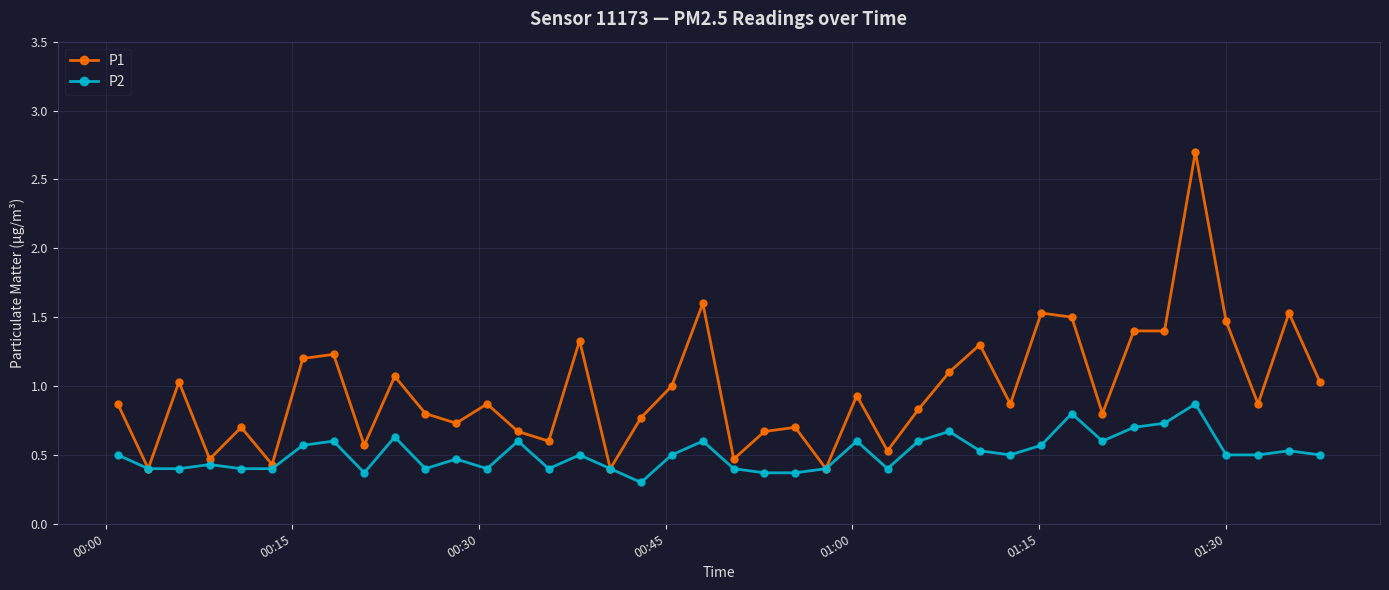

What is the minimum value for P2?

0.3